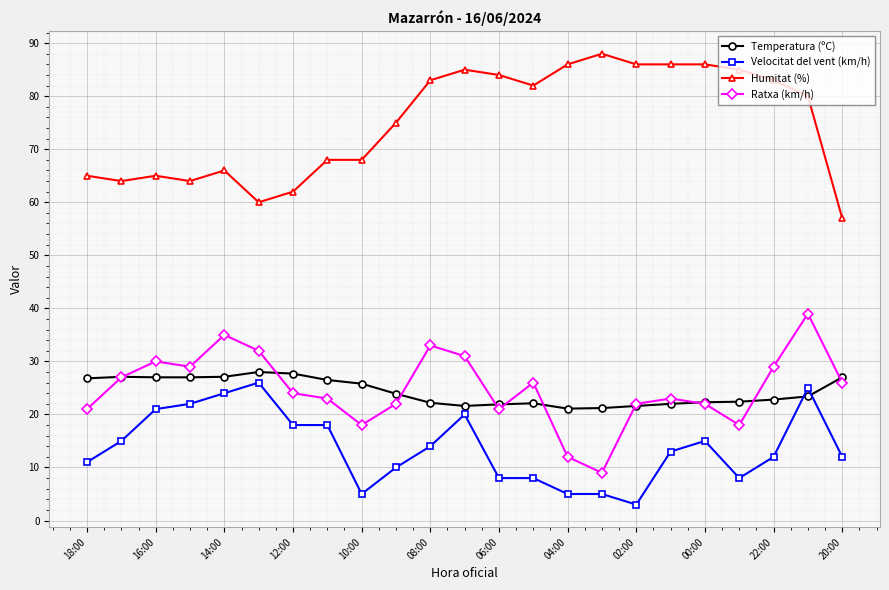

What is the lowest value of the Temperatura (ºC) series?

21.1